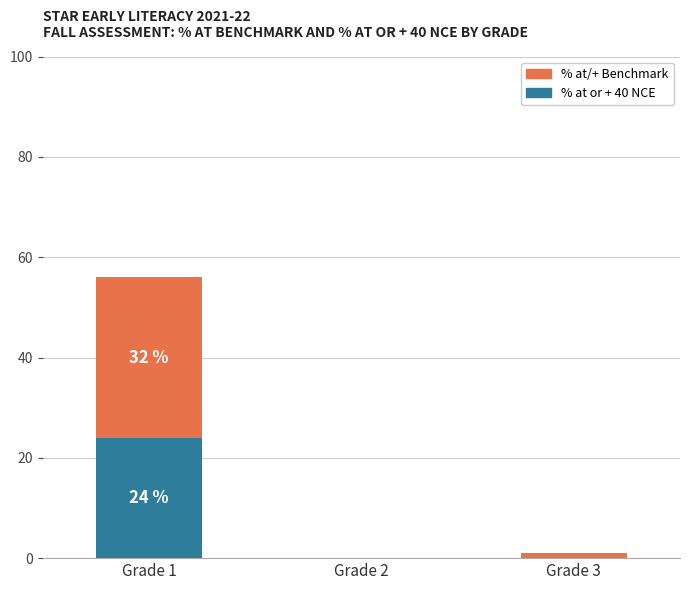

Is it true that % at or + 40 NCE equals 0 at Grade 3?

True